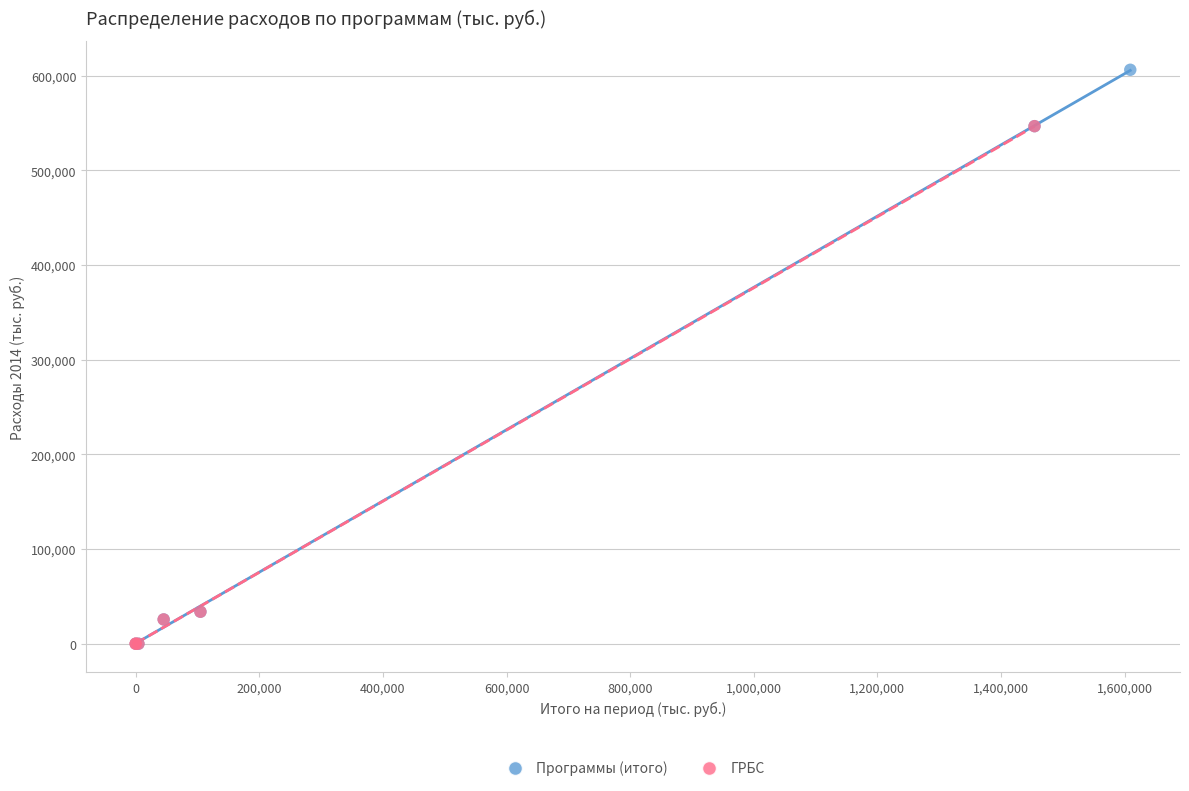

Which series has the largest Y range (max minus min)?

Программы (итого)